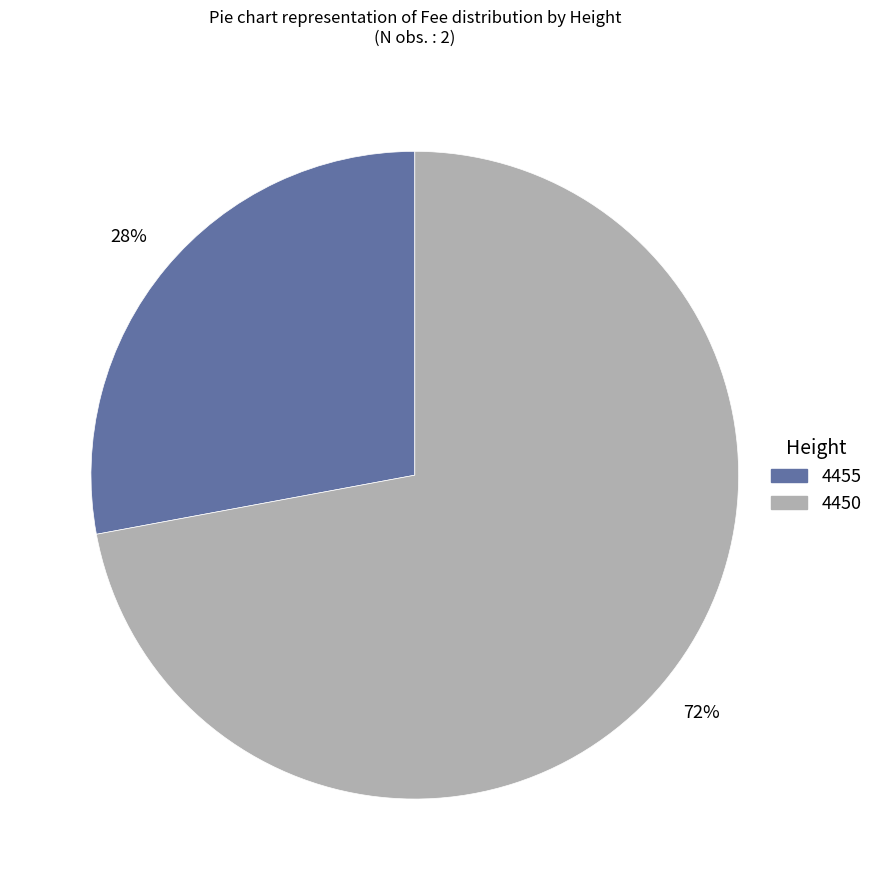

Which category accounts for the majority?

4450